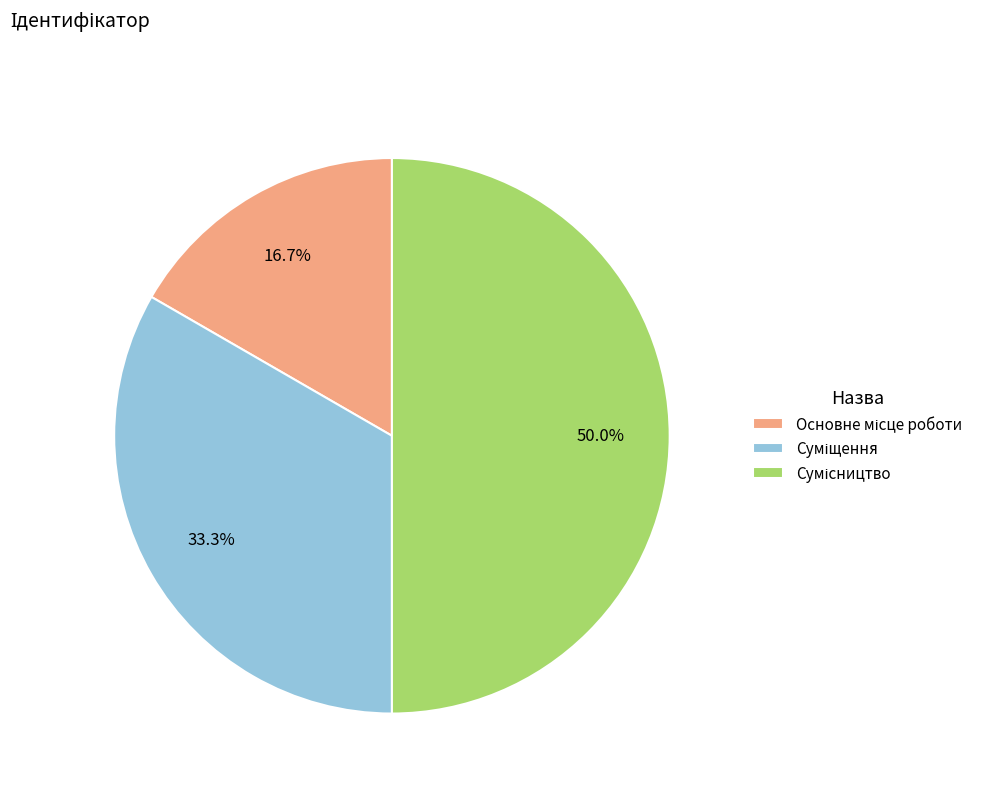

To the nearest percent, what is the difference between the largest and smallest slice percentages?

33%